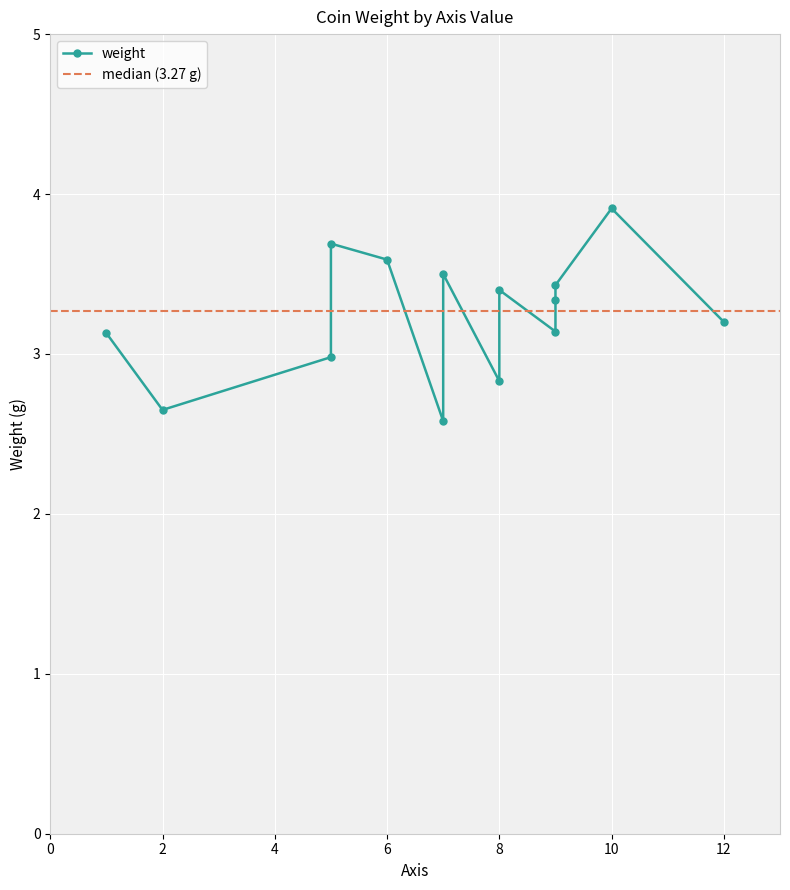

What is the difference between the maximum and minimum values?

1.3